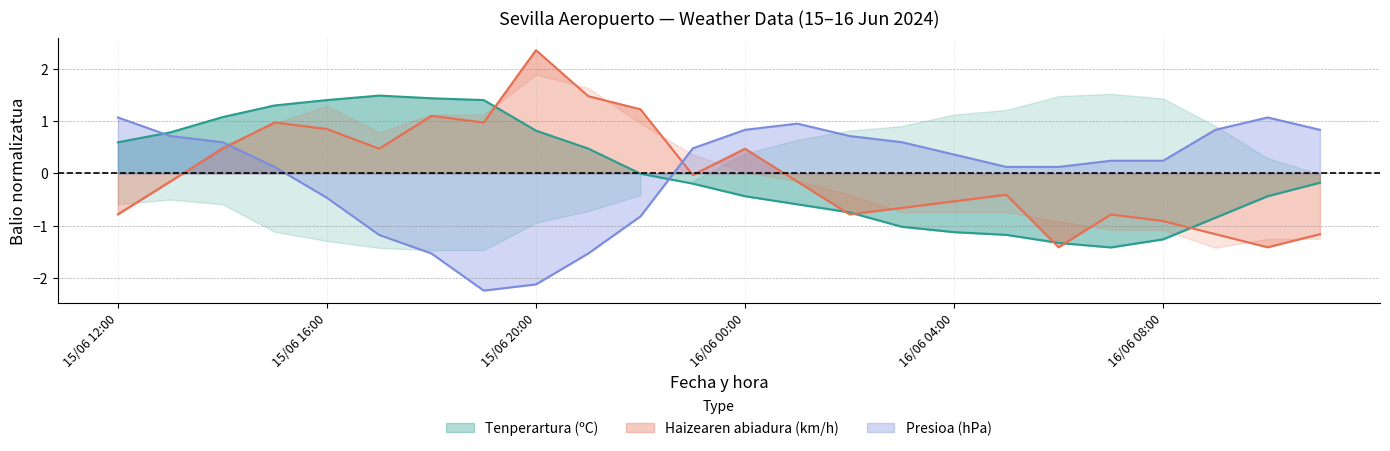

Read the Presioa (hPa) value at 15/06 20:00.

-2.1